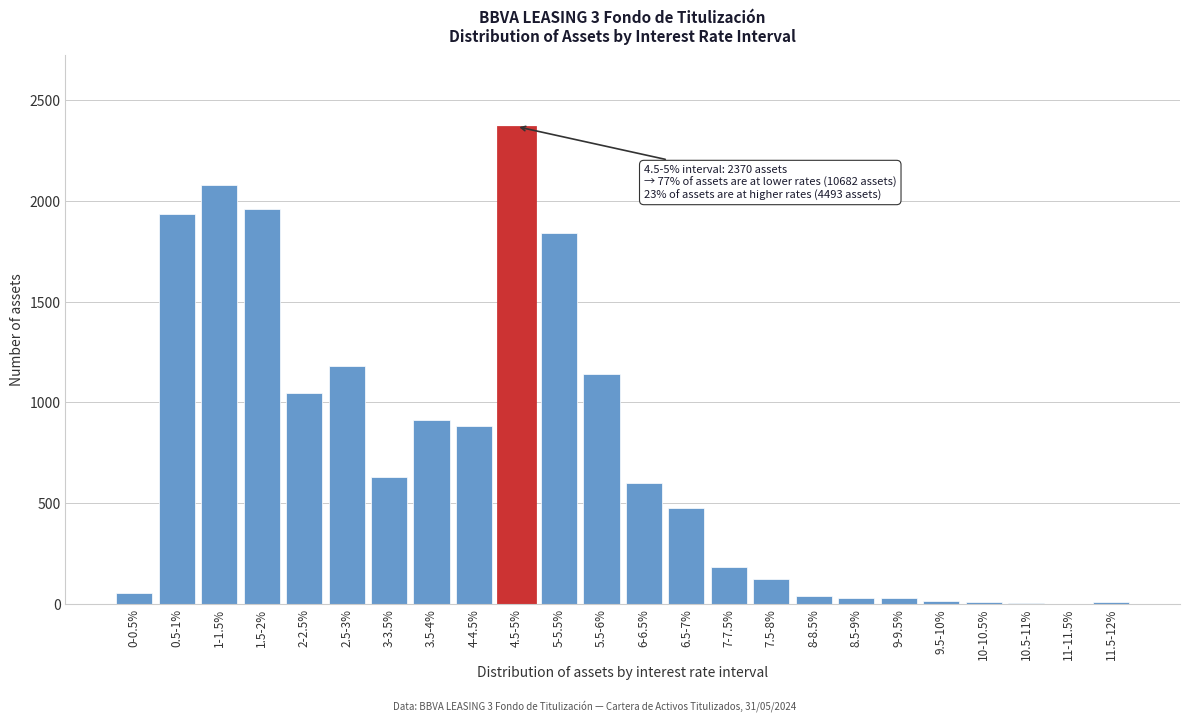

At which category does the chart reach its peak across all series?

4.5-5%